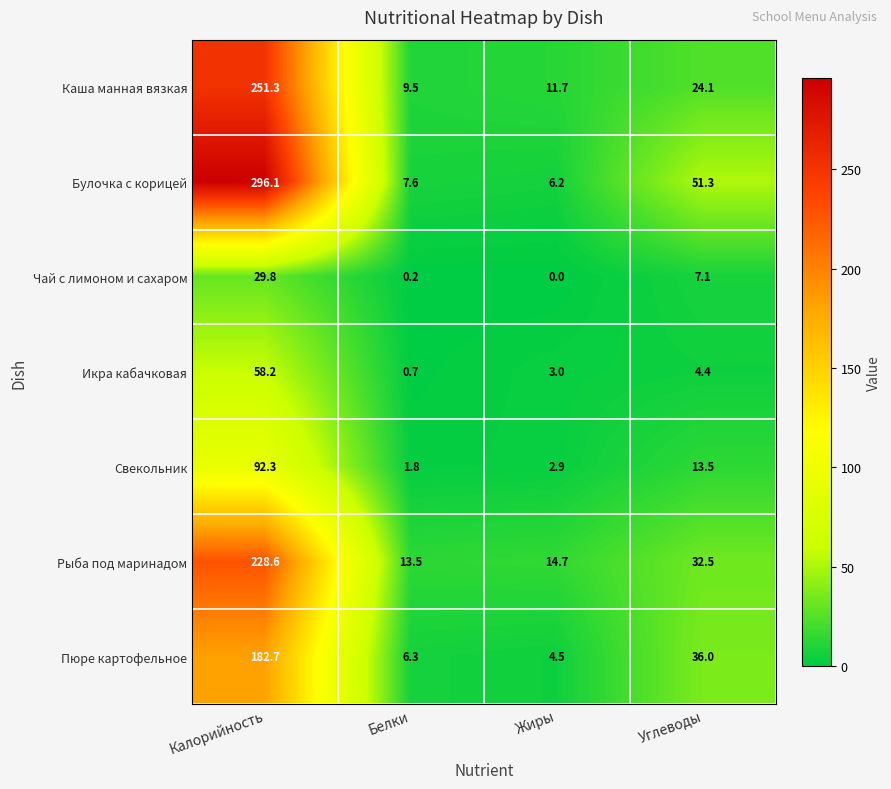

Count the number of data series in this chart.

7